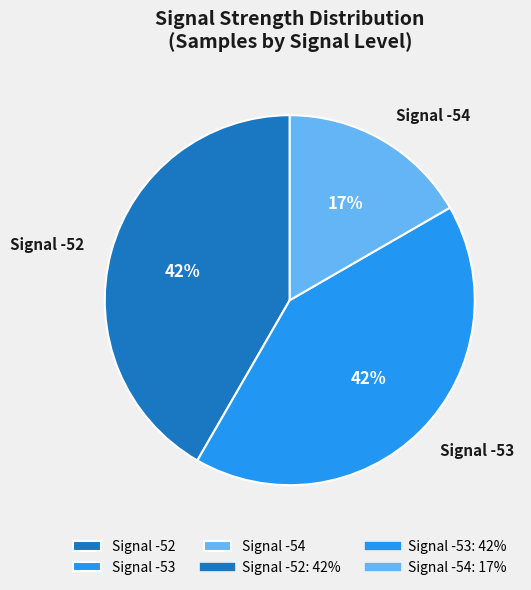

Between Signal -54 and Signal -52, which is larger?

Signal -52